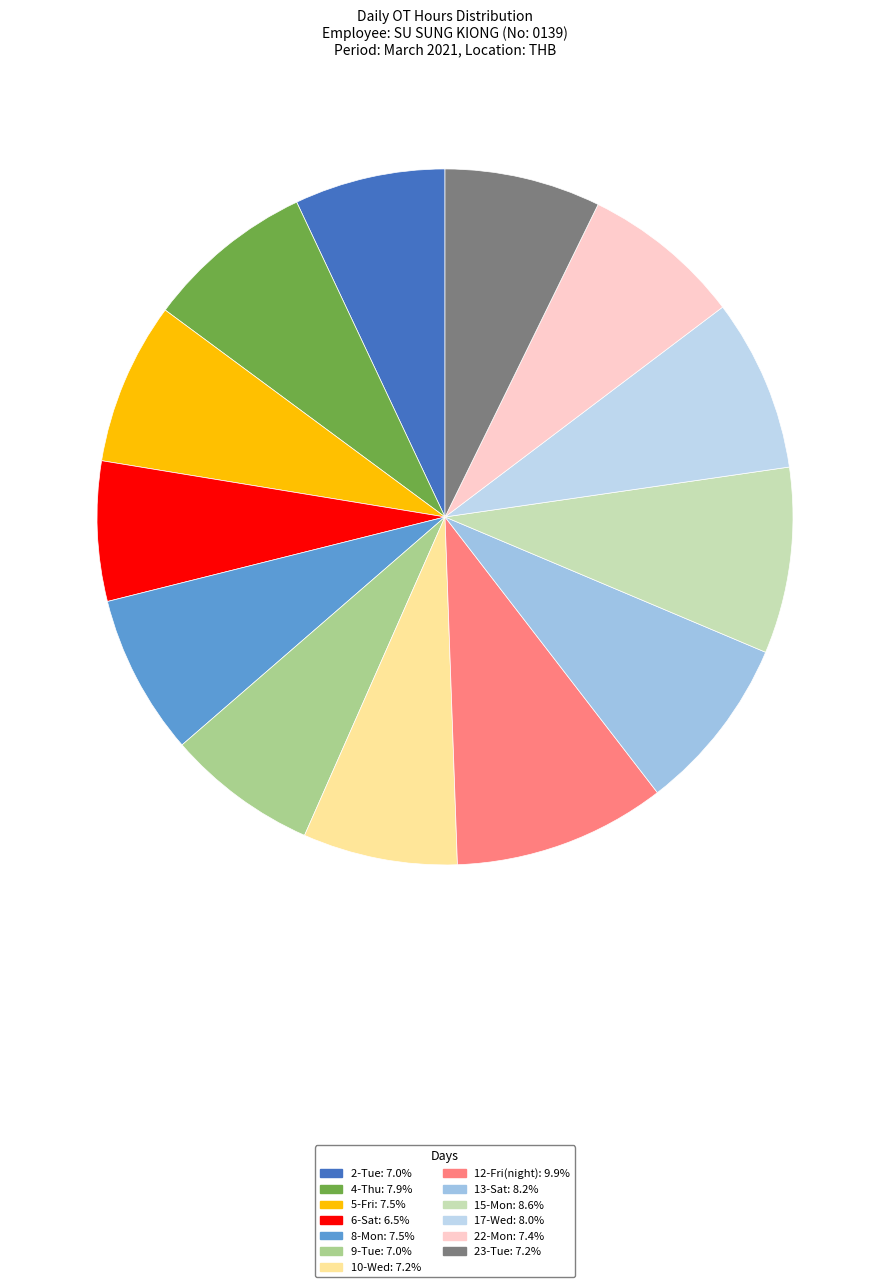

To the nearest percent, what is the average slice percentage?

8%